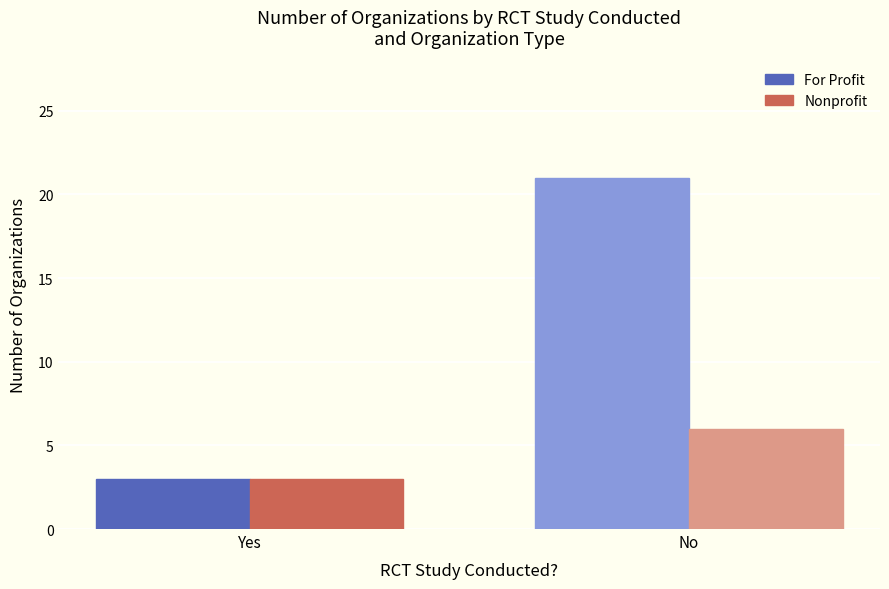

Is it true that Nonprofit equals 3 at Yes?

True